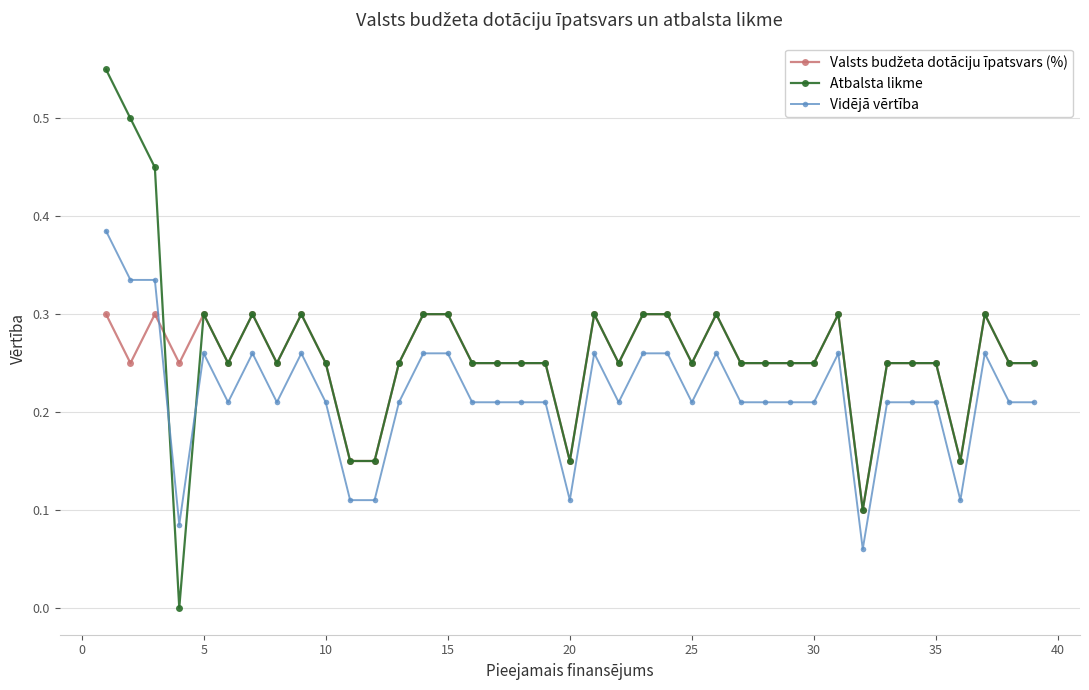

Which series ends up on top after the final intersection of Vidējā vērtība and Atbalsta likme?

Atbalsta likme